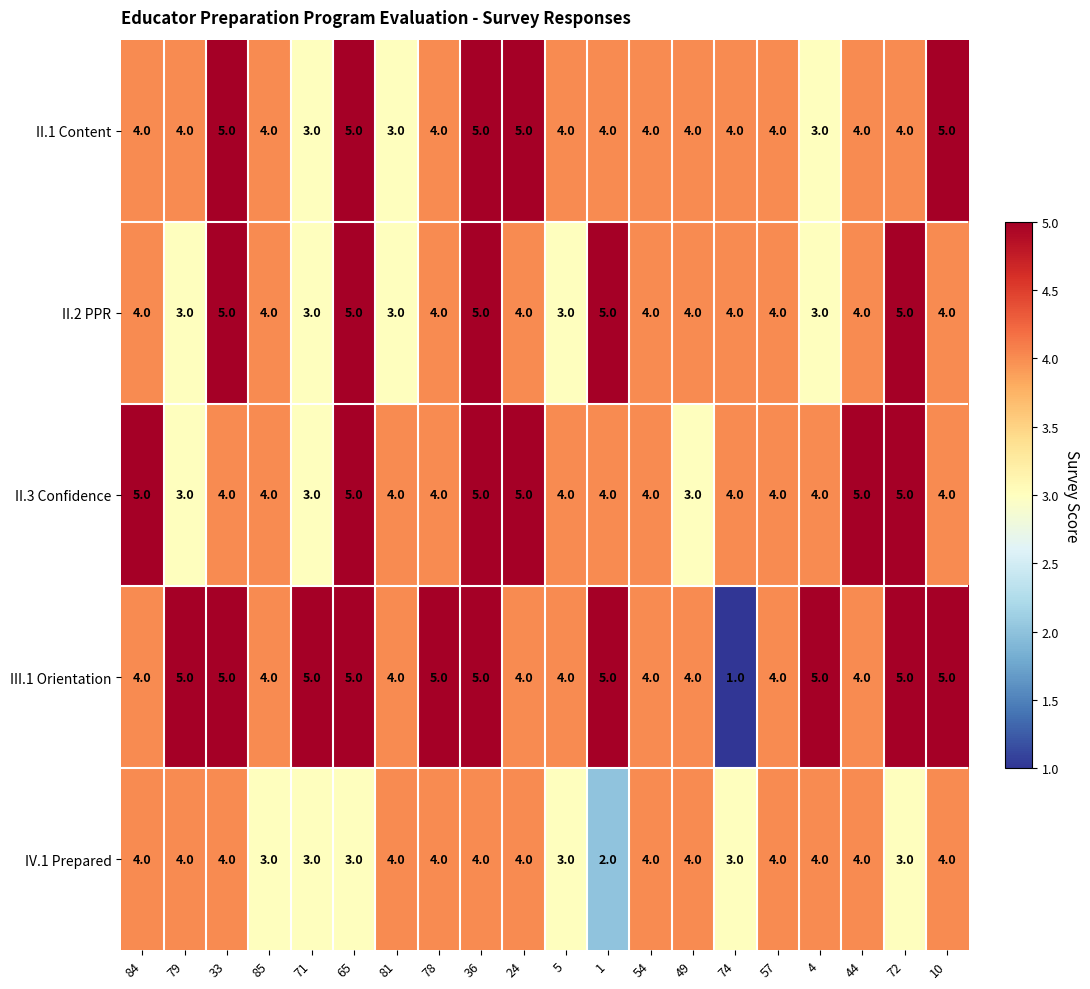

At which category is the sum across all series the highest?

36